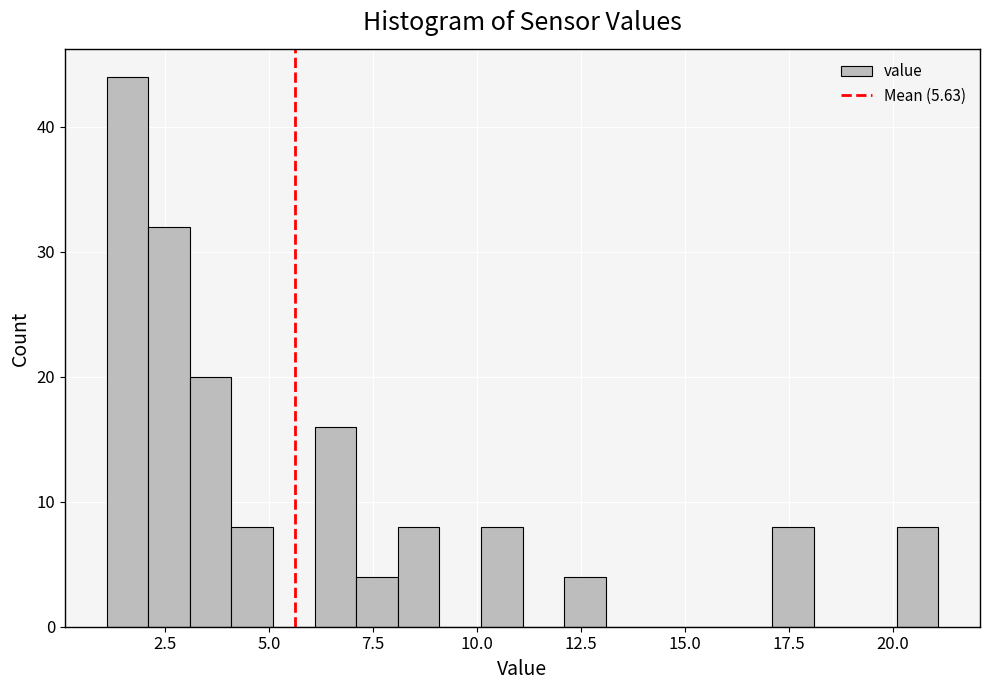

Around what value on the x-axis is the tallest bar? Give the approximate position of its centre, as read against the axis.

1.5